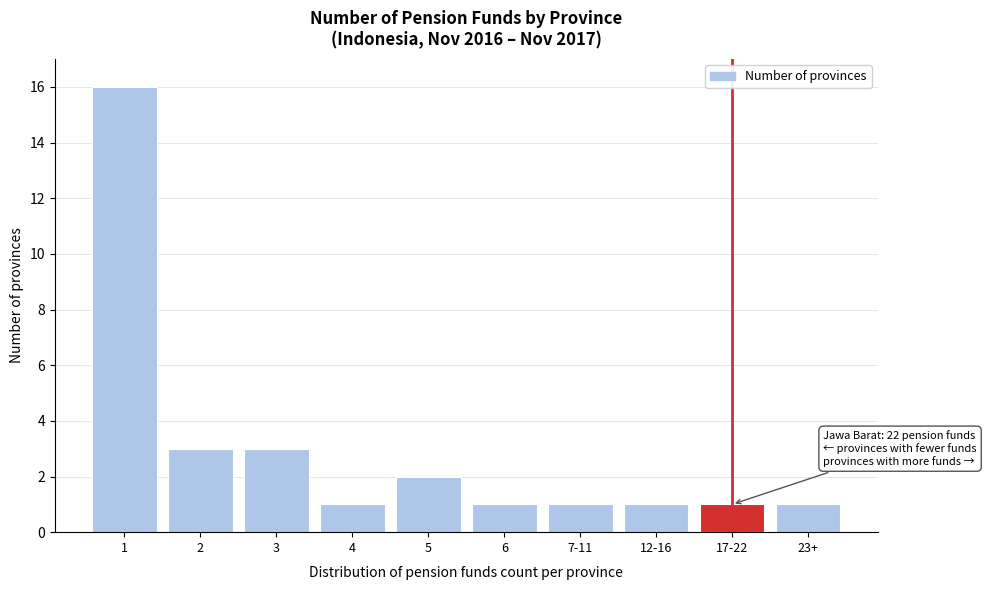

Reading left to right, extract all data points from this chart.

16	3	3	1	2	1	1	1	1	1